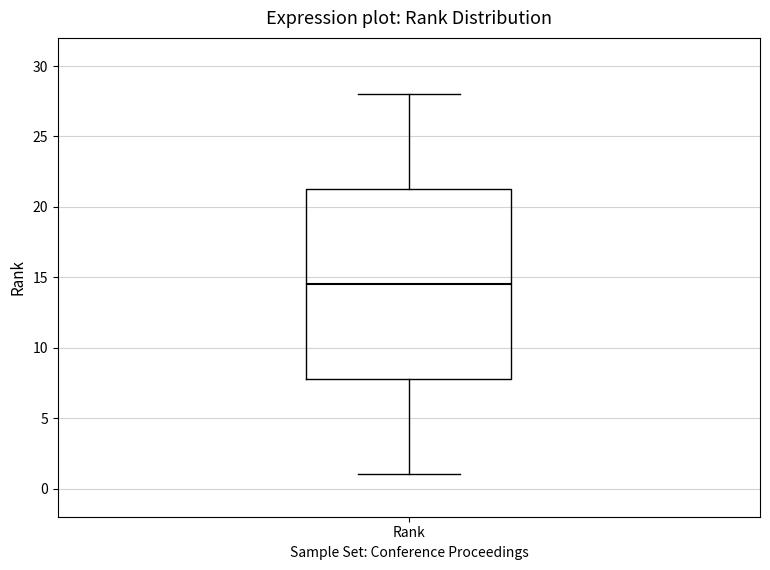

Where does the lower whisker of the box for Rank end on the y-axis? The values are not printed on the chart, so give them approximately, as read against the axis.

1.0